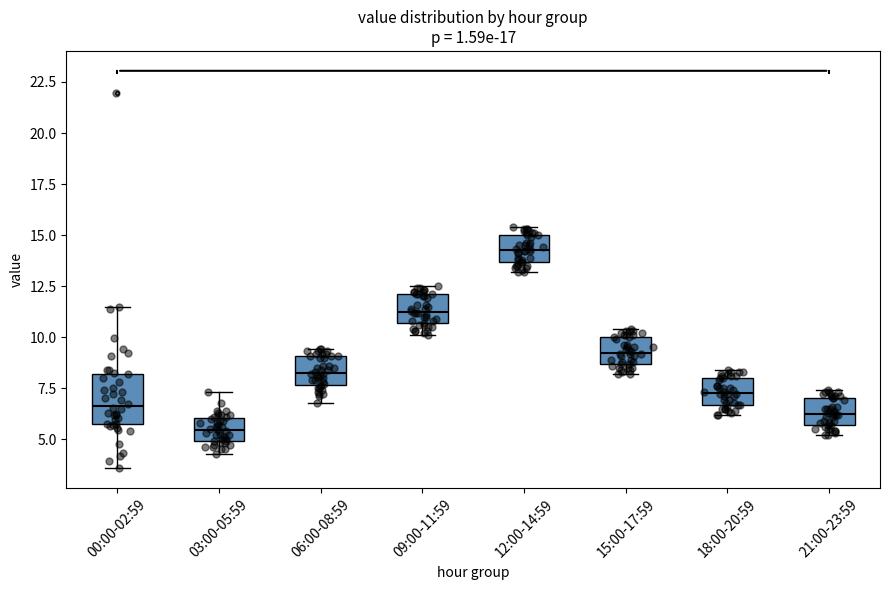

Where is the lower edge of the box for 15:00-17:59 on the y-axis? The values are not printed on the chart, so give them approximately, as read against the axis.

8.5